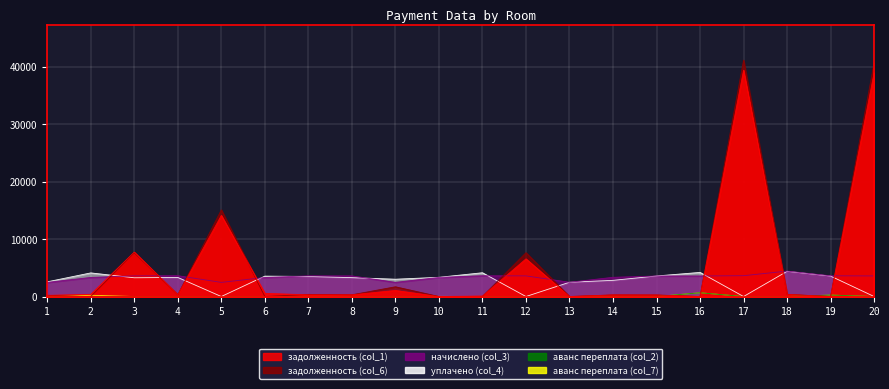

At which label does задолженность (col_6) reach its peak?

17